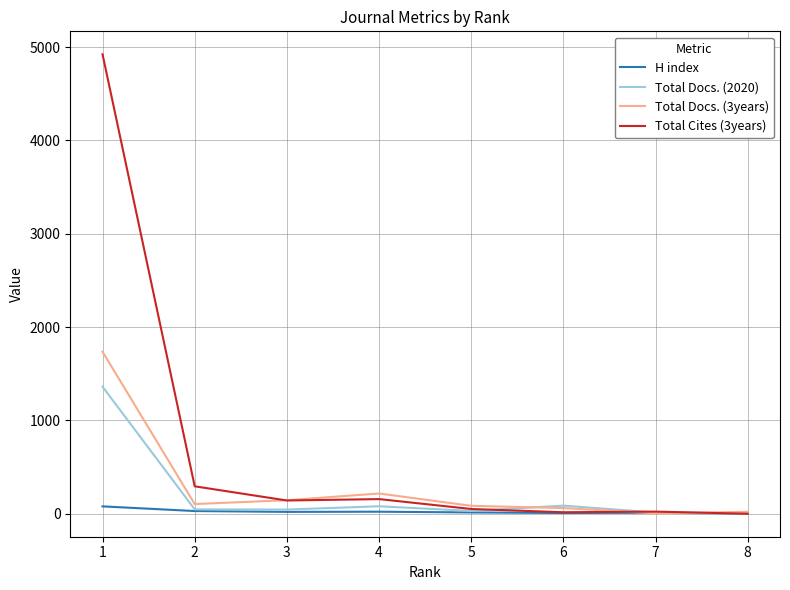

Which series has the widest spread of values?

Total Cites (3years)